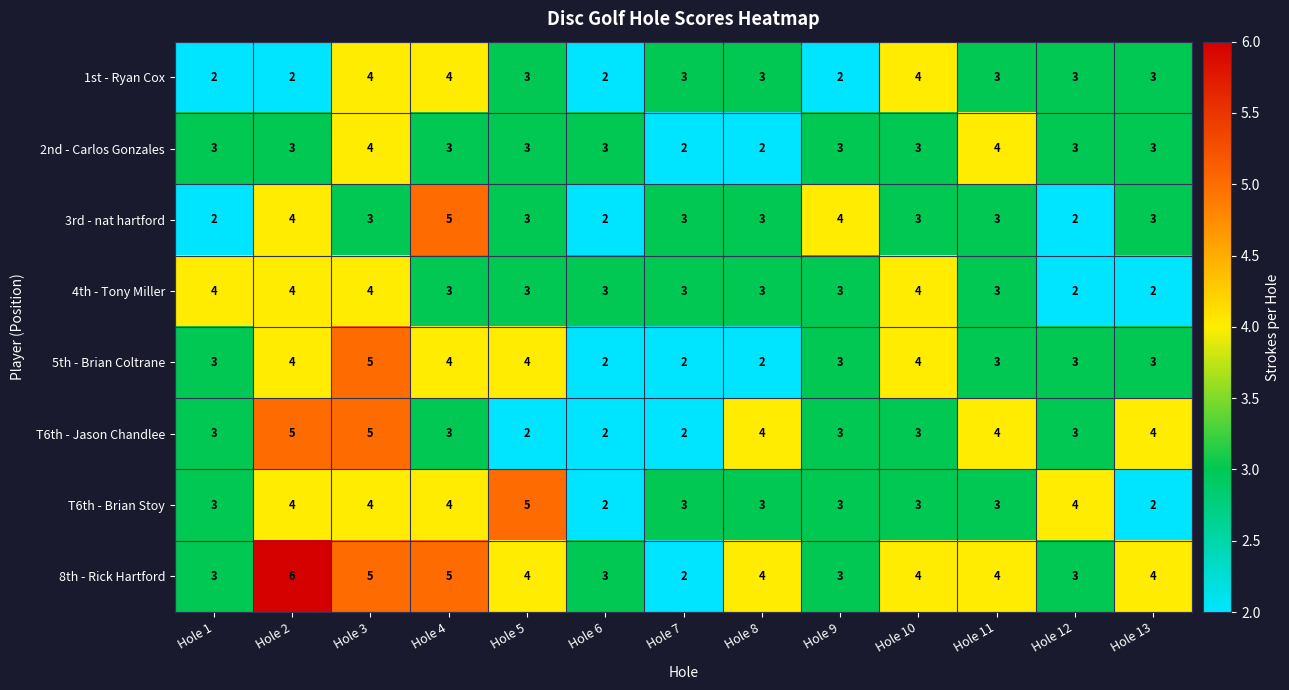

Which category has the highest value across all series?

Hole 2